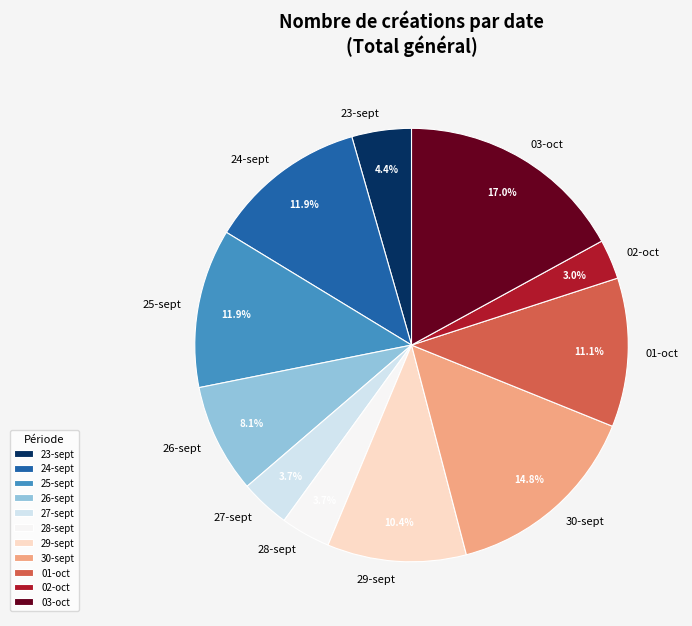

Is it true that 28-sept is 4% of the pie?

True